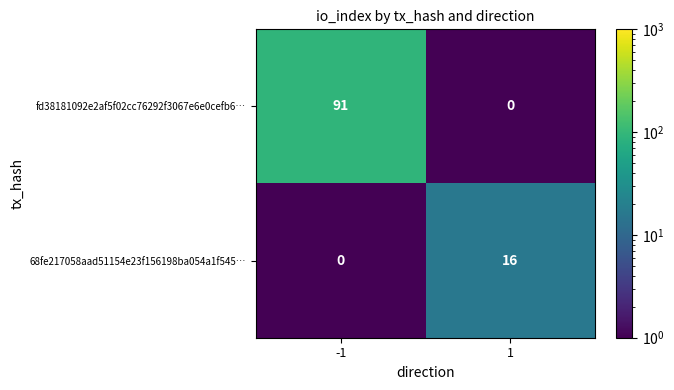

List the series in order of their peak value, highest first.

fd38181092e2af5f02cc76292f3067e6e0cefb6…, 68fe217058aad51154e23f156198ba054a1f545…